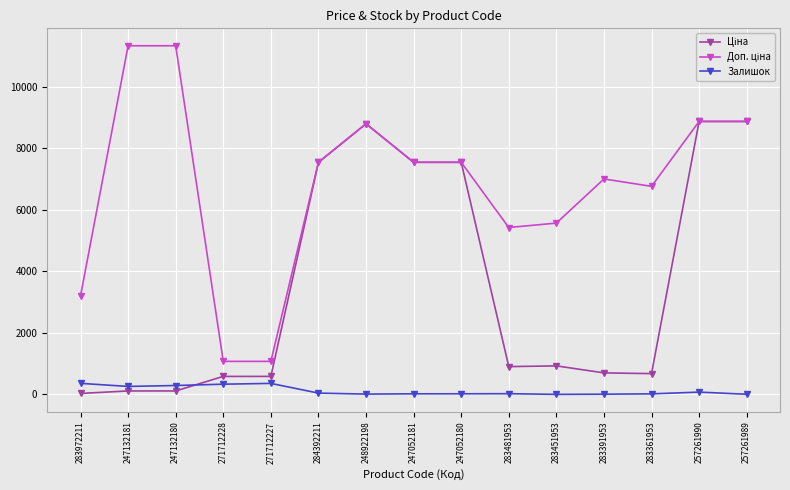

What is the total value across all series at 271712228?

1993.4